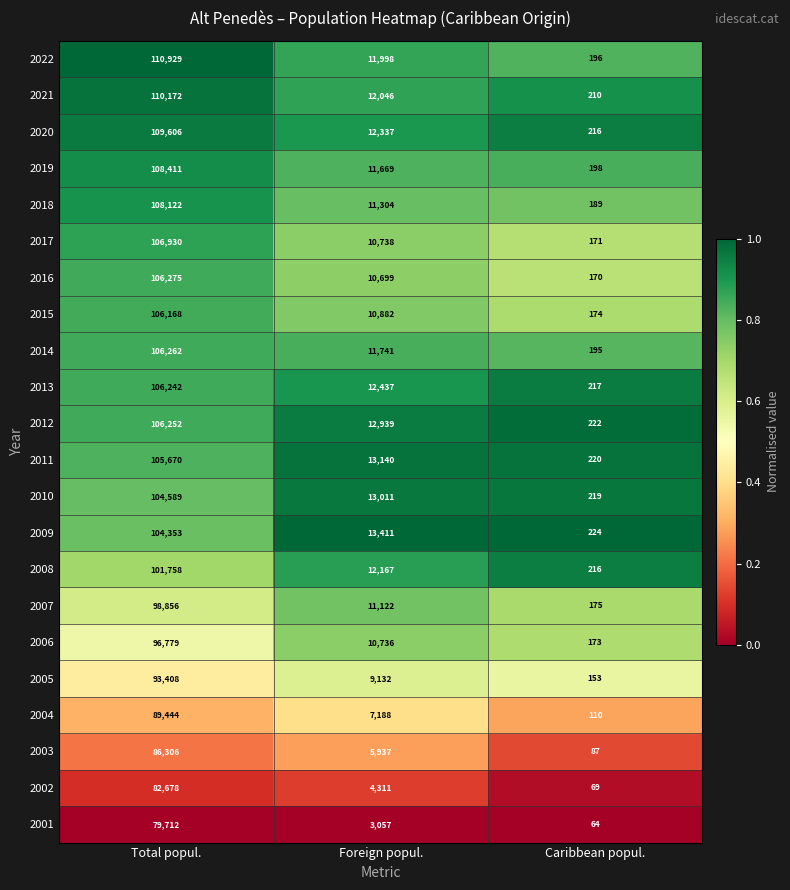

True or false: 2012 has a value of 61840 at Total popul..

False